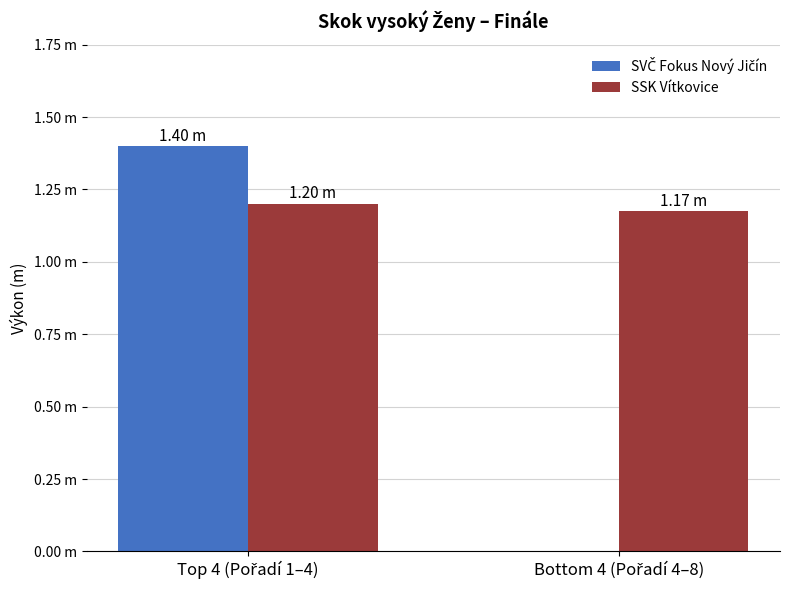

Are the bars horizontal?

No